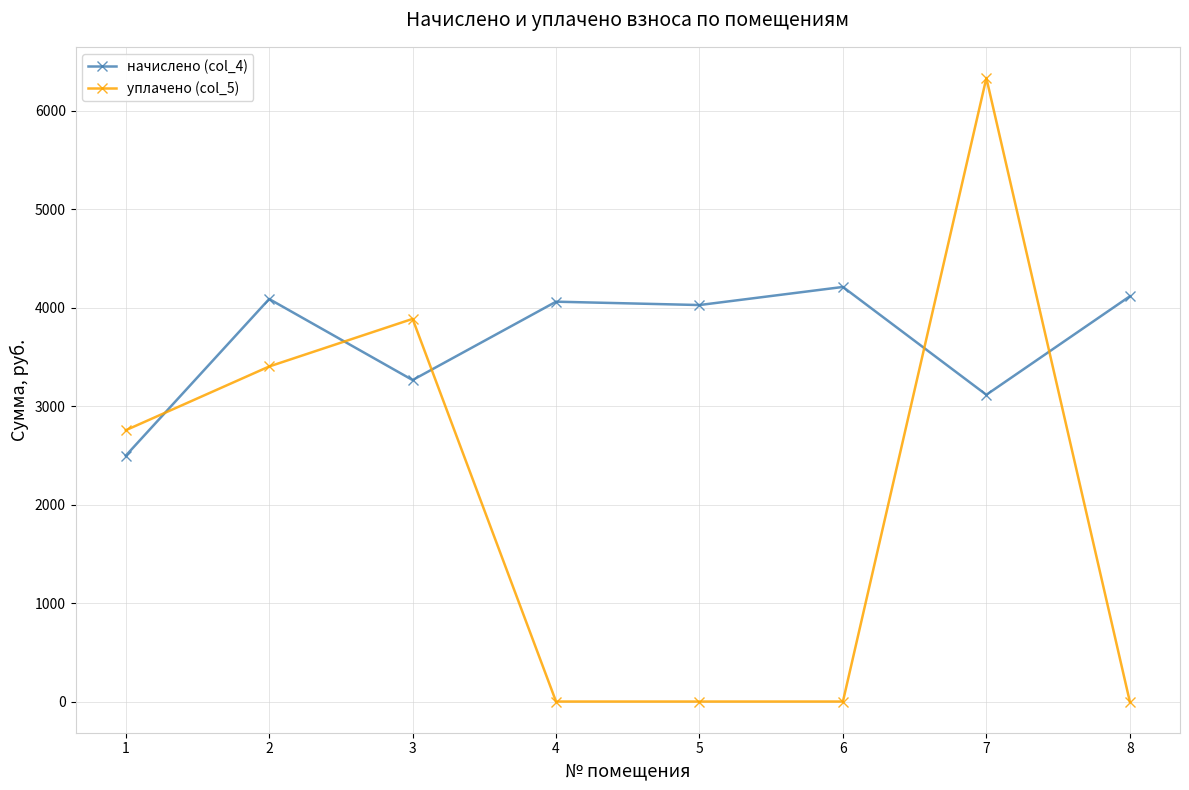

At which category is the sum across all series the highest?

7